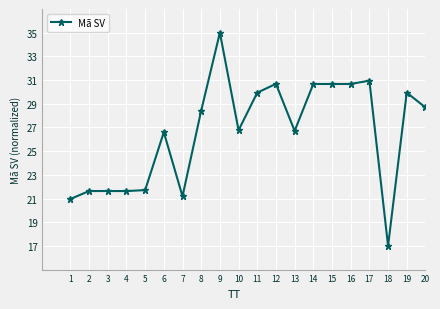

True or false: there are more than 0 points higher than both neighbors.

True